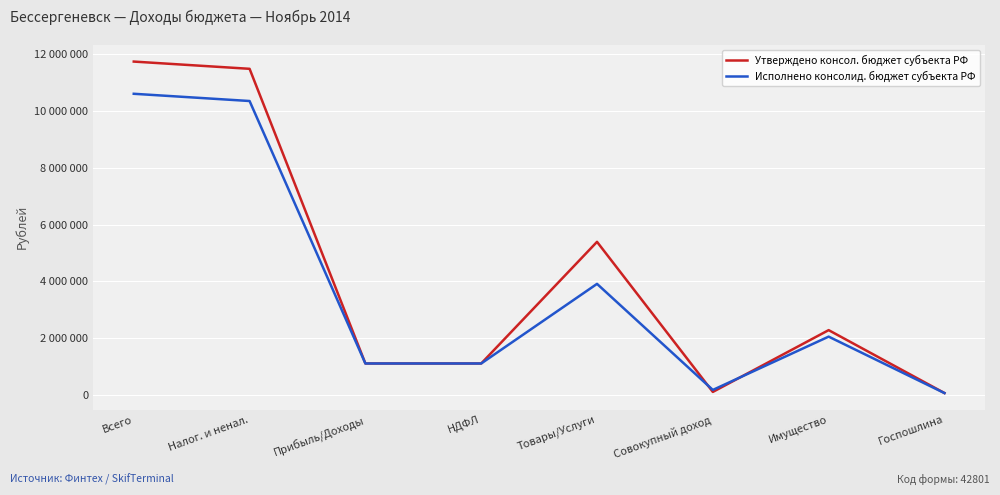

At which category is the sum across all series the highest?

Всего